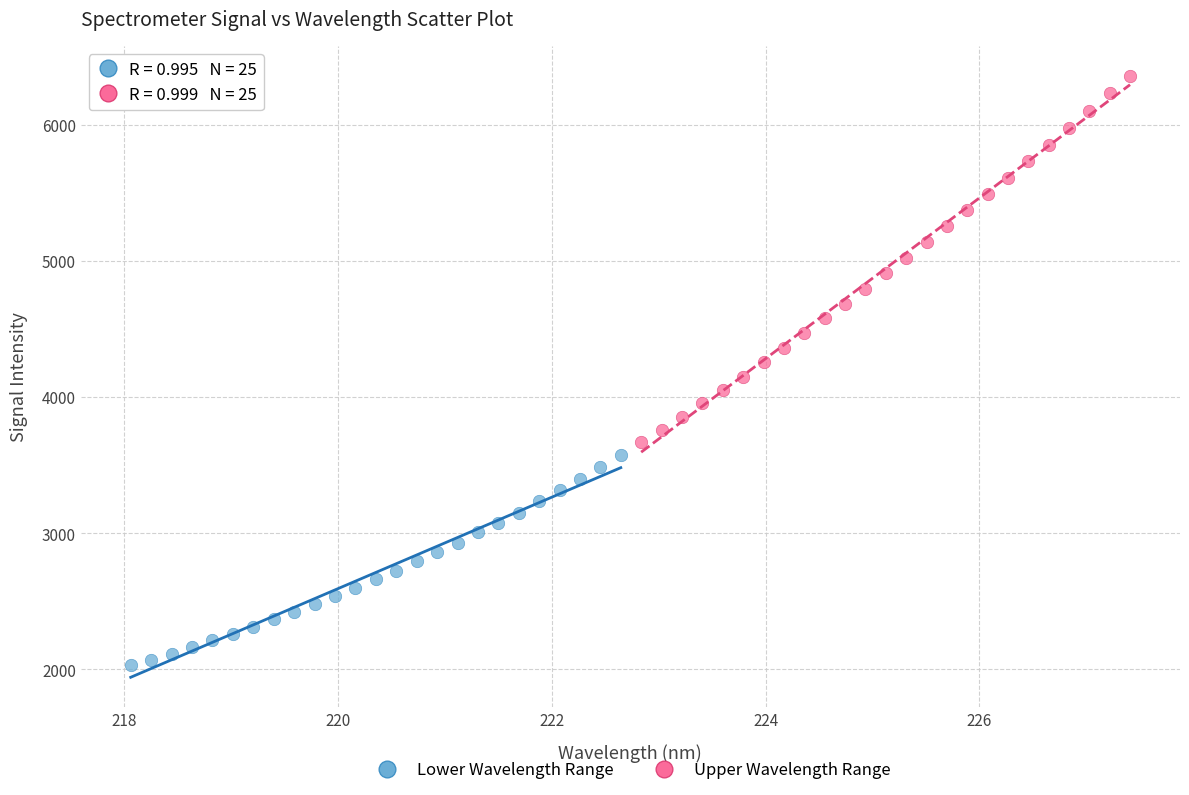

Which series has the largest Y range (max minus min)?

Upper Wavelength Range